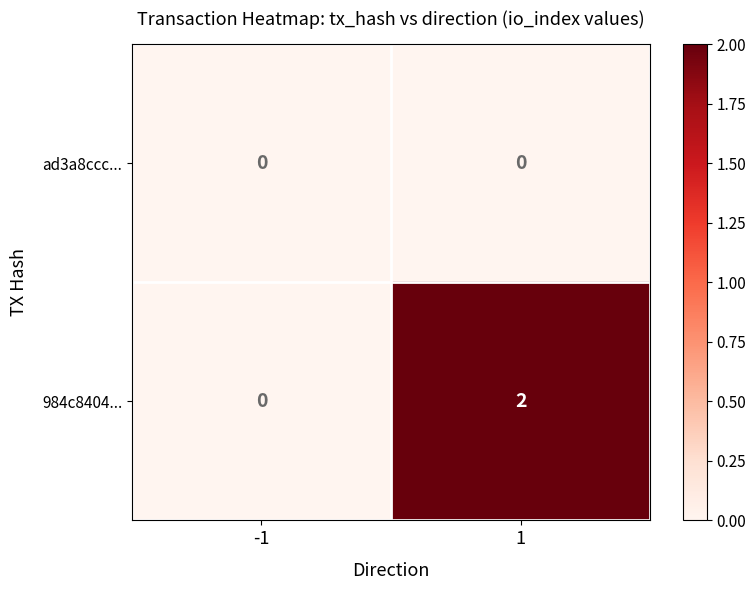

Reading left to right, extract all data points from this chart.

ad3a8ccc...: 0	0
984c8404...: 0	2